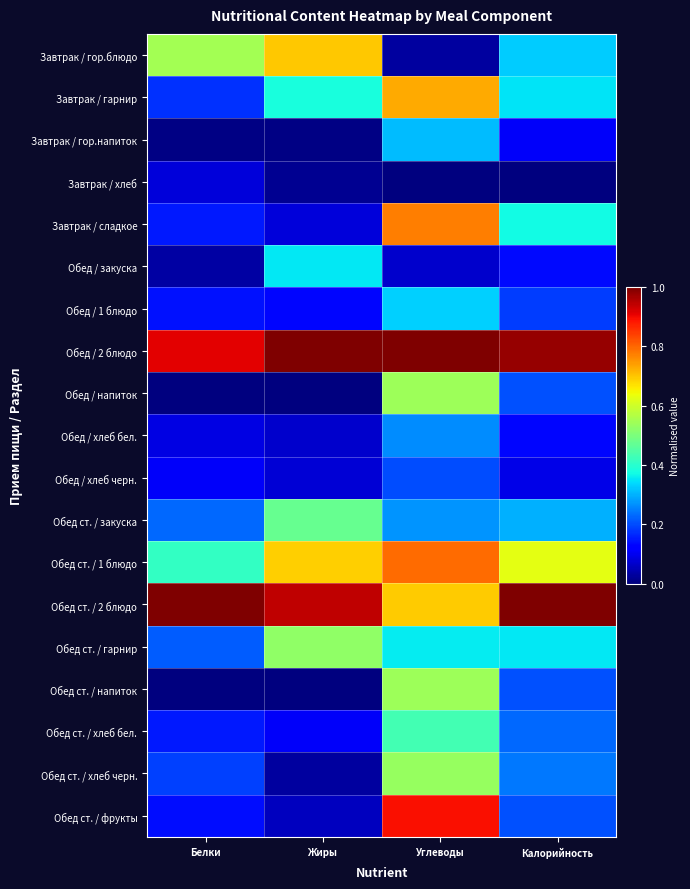

At which category is the sum across all series the highest?

Углеводы